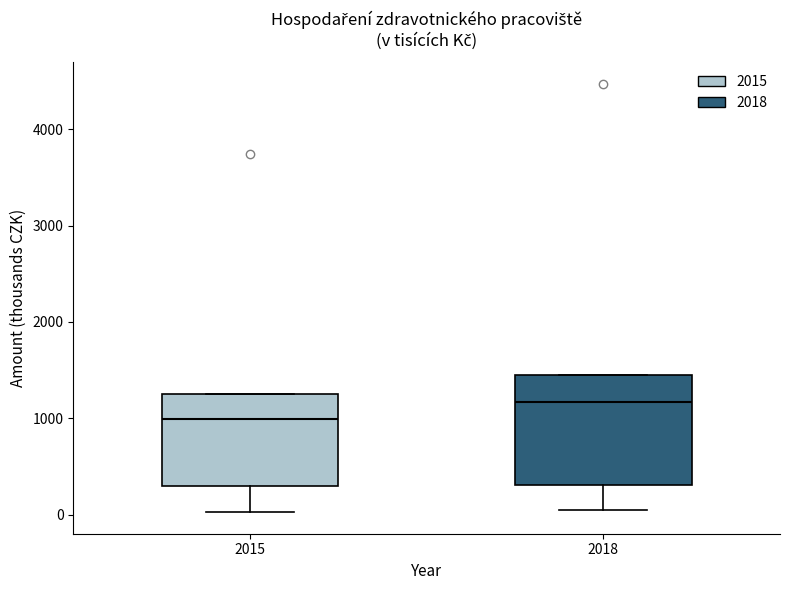

Reading left to right, transcribe this box plot: for each box, give where its median line is, the range the box spans, and where its two whiskers end, as read against the y-axis. The values are not printed on the chart, so give them approximately, as read against the axis.

2015: median 1000, box 300 to 1300, whiskers 0 to 1300
2018: median 1200, box 300 to 1400, whiskers 0 to 1400